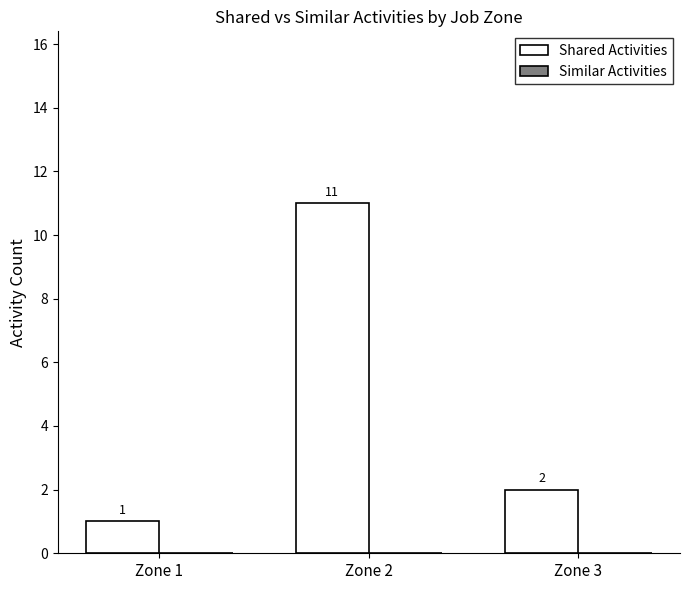

Rank the categories by value from highest to lowest.

Zone 2, Zone 3, Zone 1